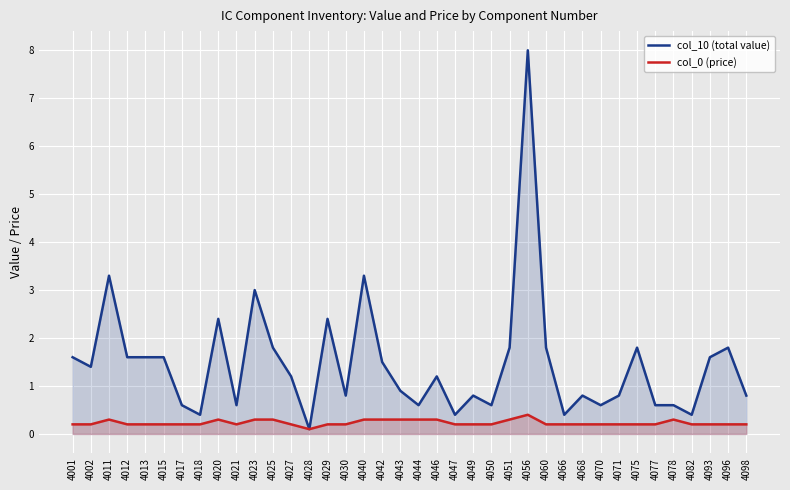

Reading left to right, transcribe all the data shown in this chart.

col_10 (total value): 1.6	1.4	3.3	1.6	1.6	1.6	0.6	0.4	2.4	0.6	3.0	1.8	1.2	0.1	2.4	0.8	3.3	1.5	0.9	0.6	1.2	0.4	0.8	0.6	1.8	8.0	1.8	0.4	0.8	0.6	0.8	1.8	0.6	0.6	0.4	1.6	1.8	0.8
col_0 (price): 0.2	0.2	0.3	0.2	0.2	0.2	0.2	0.2	0.3	0.2	0.3	0.3	0.2	0.1	0.2	0.2	0.3	0.3	0.3	0.3	0.3	0.2	0.2	0.2	0.3	0.4	0.2	0.2	0.2	0.2	0.2	0.2	0.2	0.3	0.2	0.2	0.2	0.2